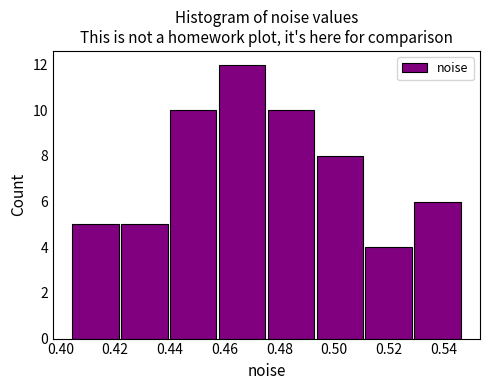

Reading left to right, list every bar in this chart as the range it spans on the x-axis followed by its height. Neither the bar edges nor the heights are printed on the chart, so give them approximately, as read against the axes.

0.404 to 0.422: 5
0.422 to 0.440: 5
0.440 to 0.458: 10
0.458 to 0.476: 12
0.476 to 0.494: 10
0.494 to 0.512: 8
0.512 to 0.528: 4
0.528 to 0.546: 6